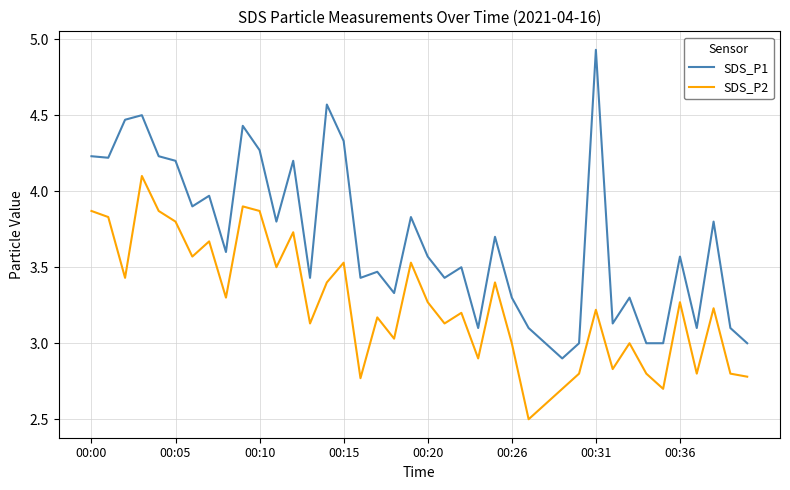

Which series has the largest total across all categories?

SDS_P1